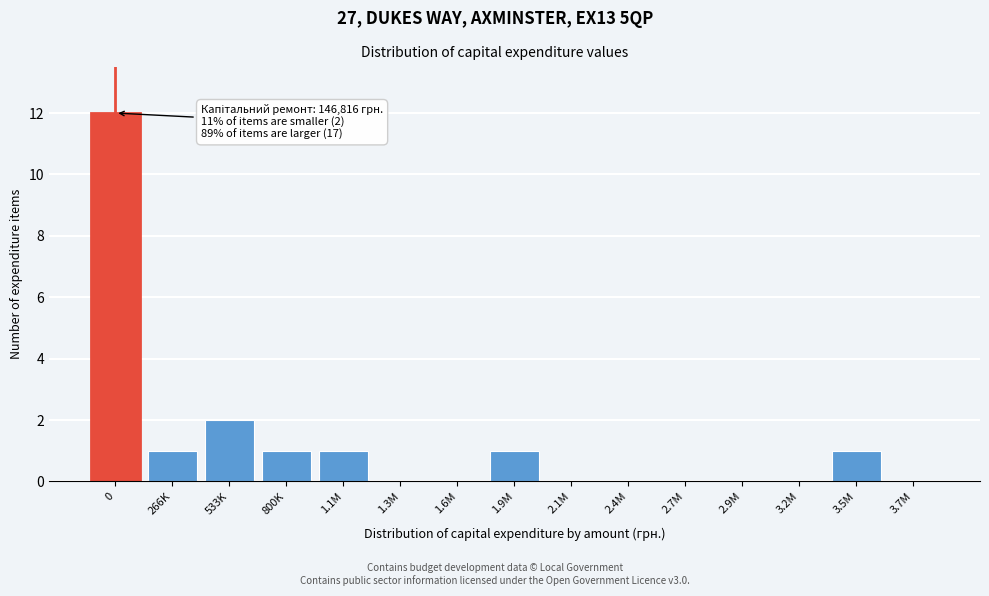

Reading left to right, extract all data points from this chart.

0=12	266K=1	533K=2	800K=1	1.1M=1	1.3M=0	1.6M=0	1.9M=1	2.1M=0	2.4M=0	2.7M=0	2.9M=0	3.2M=0	3.5M=1	3.7M=0